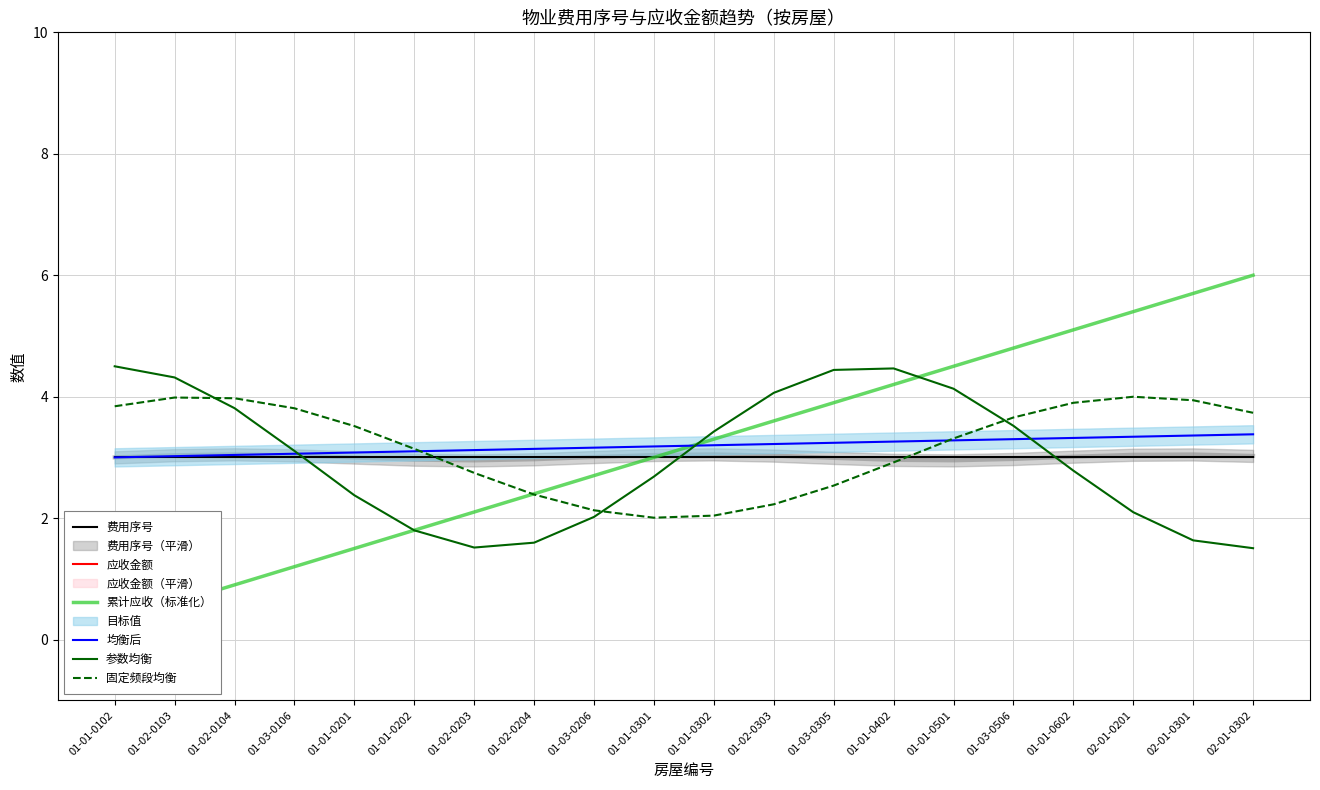

What is the label of the 5th point from the left?

01-01-0201